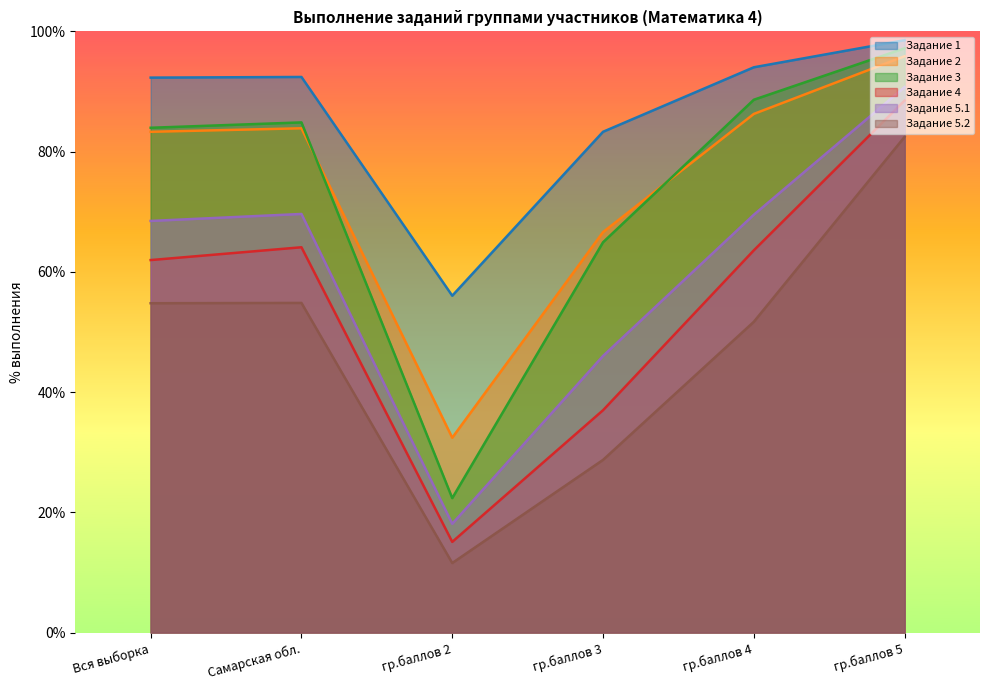

How many values in the Задание 5.2 series are below 54?

3